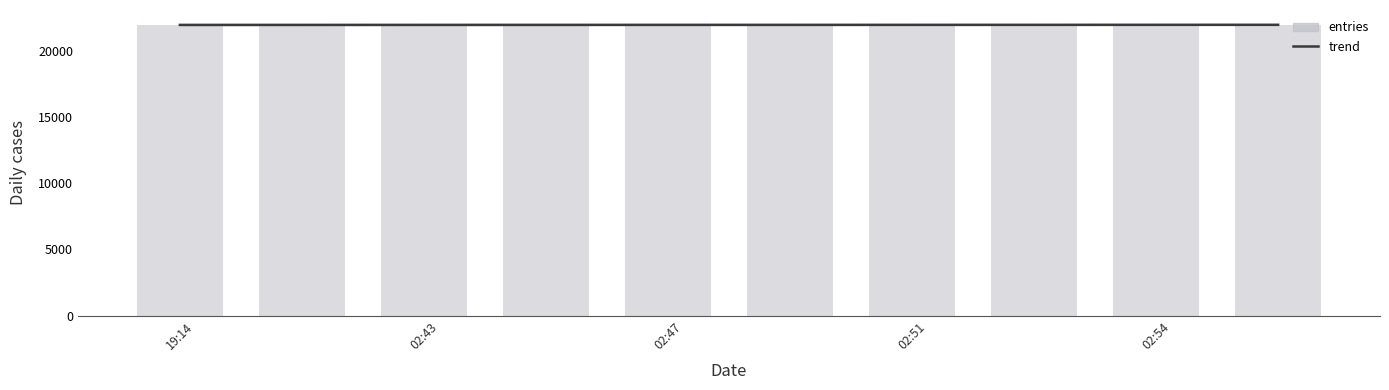

Between 02:43 and 8, which series saw the biggest shift?

entries